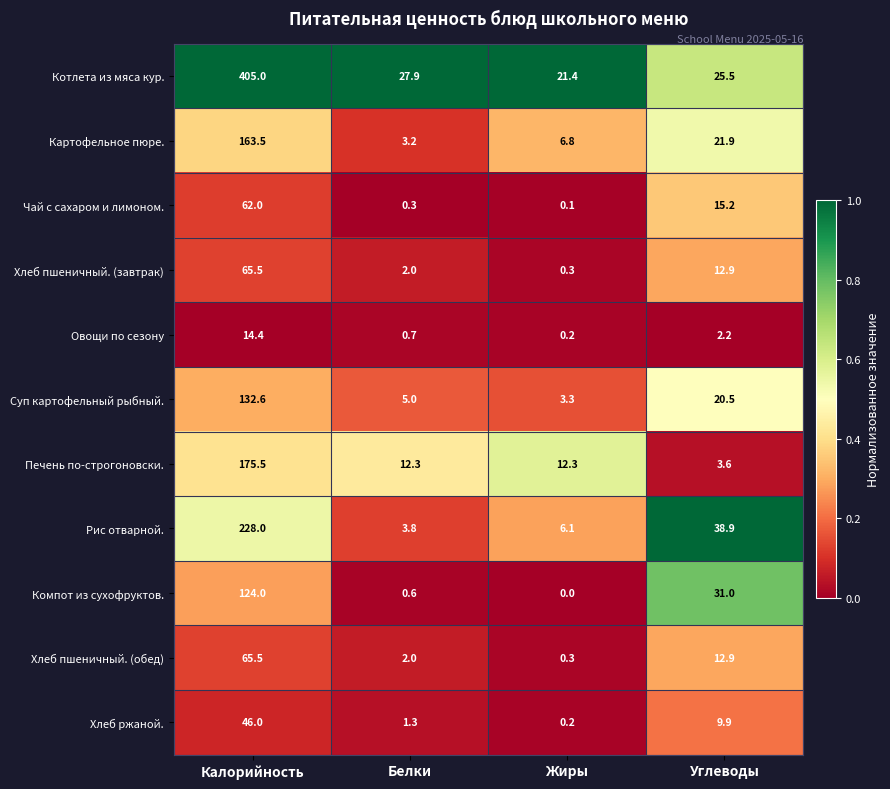

True or false: Суп картофельный рыбный. has a value of 3.3 at Жиры.

True